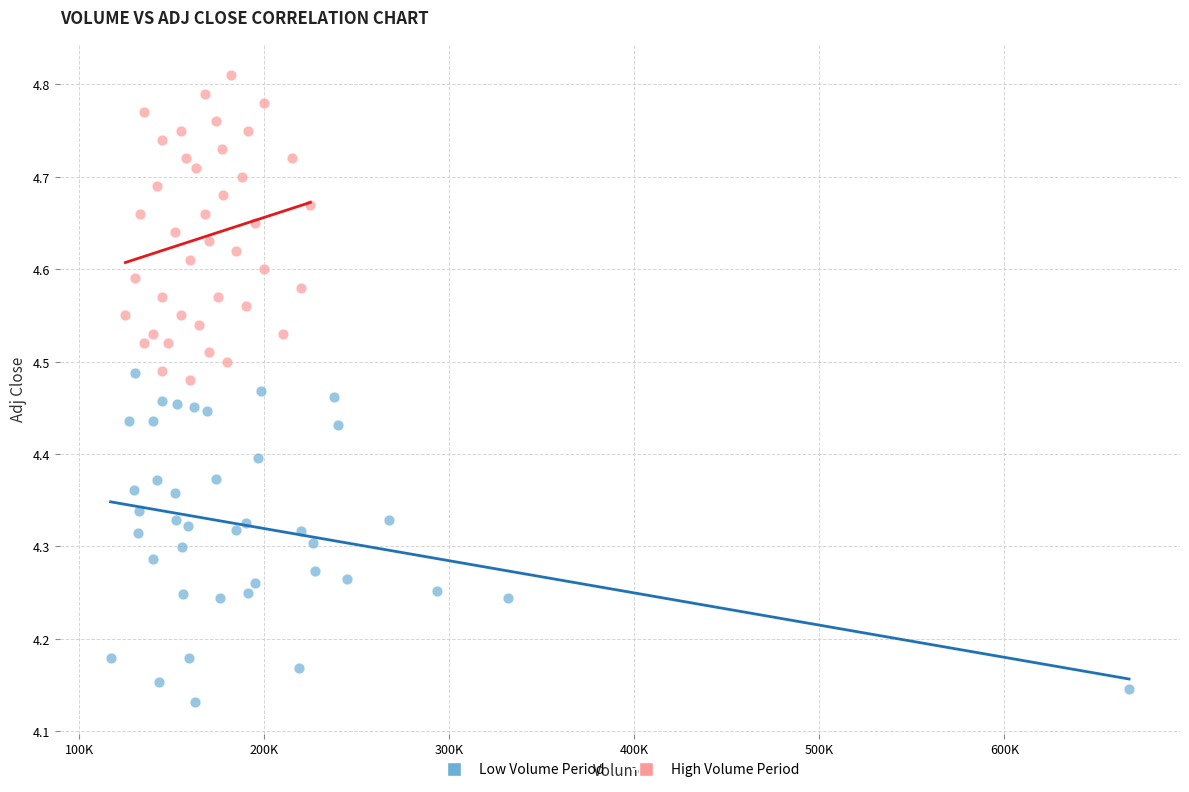

Which series contains the highest Y value?

High Volume Period